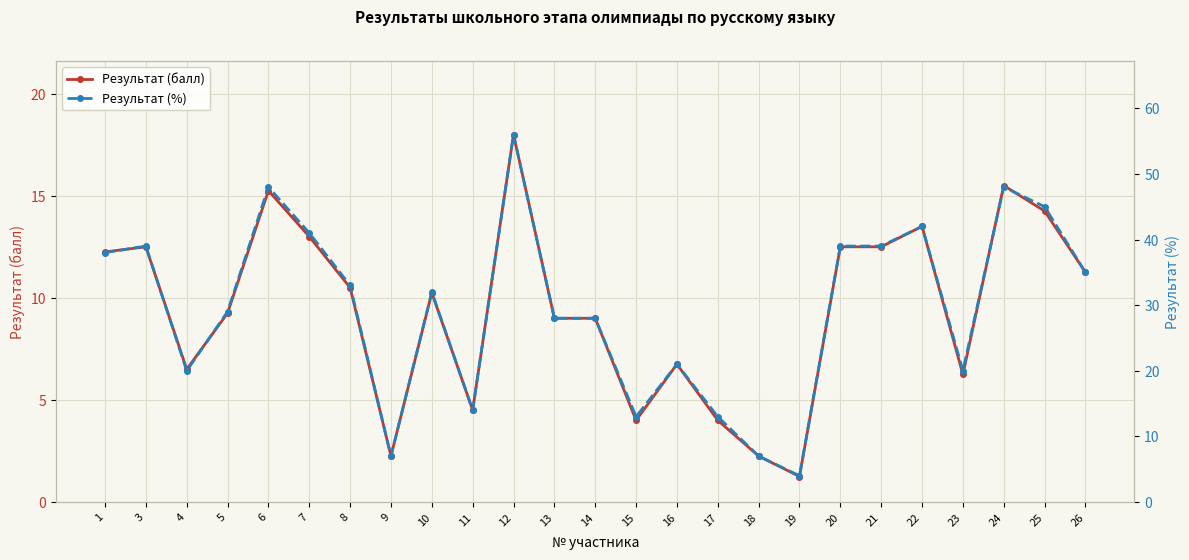

Reading right to left, extract all data points from this chart.

Результат (балл): 11.2	14.2	15.5	6.2	13.5	12.5	12.5	1.2	2.2	4.0	6.8	4.0	9.0	9.0	18.0	4.5	10.2	2.2	10.5	13.0	15.2	9.2	6.5	12.5	12.2
Результат (%): 35.0	45.0	48.0	20.0	42.0	39.0	39.0	4.0	7.0	13.0	21.0	13.0	28.0	28.0	56.0	14.0	32.0	7.0	33.0	41.0	48.0	29.0	20.0	39.0	38.0